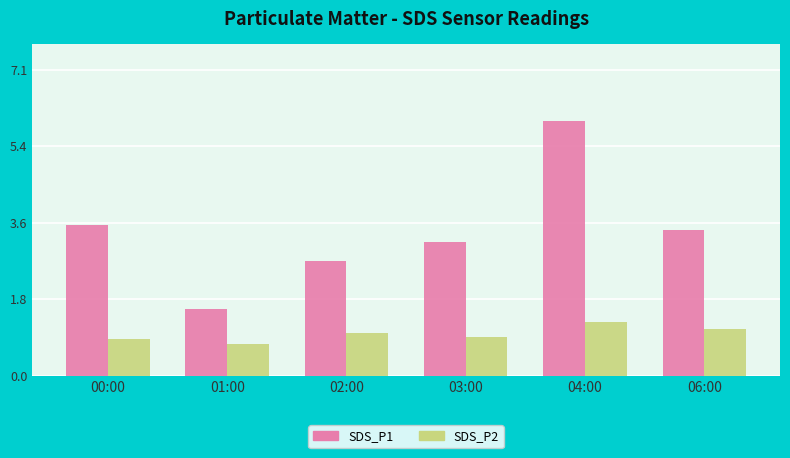

What is the label of the 4th bar from the right?

02:00